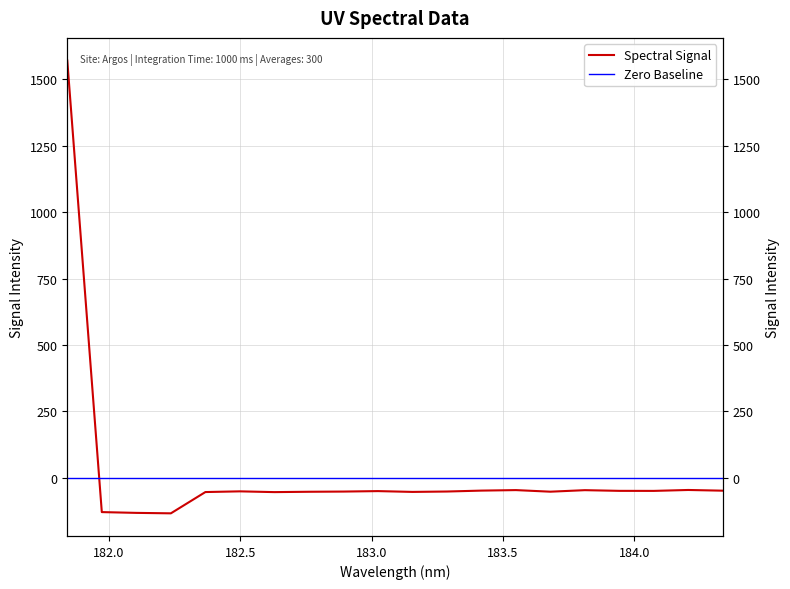

What is the minimum value shown in the chart?

-133.9